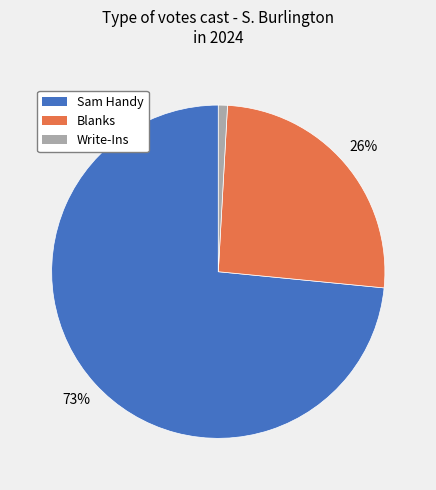

To the nearest percent, what is the combined percentage of Write-Ins and Sam Handy?

74%